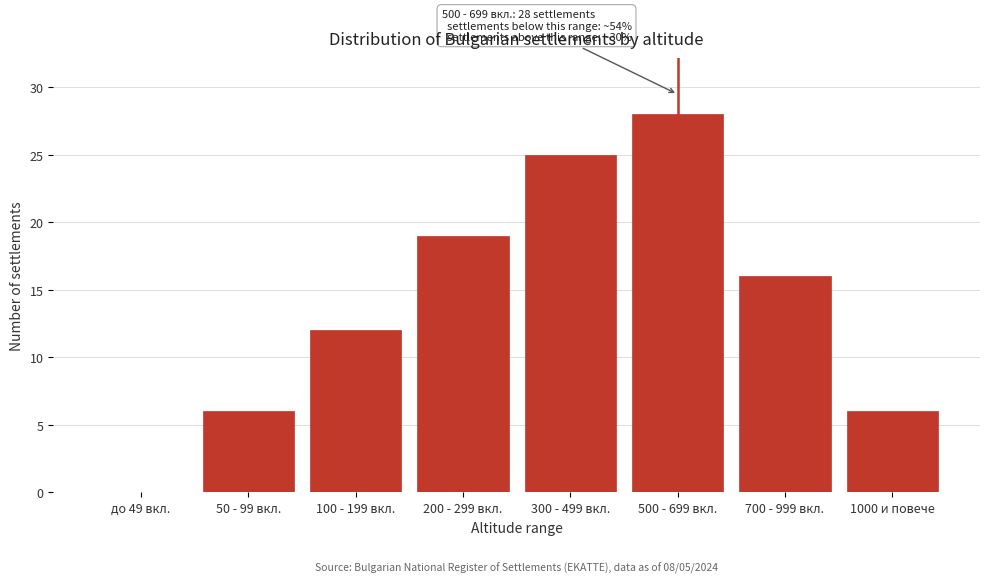

Reading left to right, transcribe all the data shown in this chart.

до 49 вкл.=0	50 - 99 вкл.=6	100 - 199 вкл.=12	200 - 299 вкл.=19	300 - 499 вкл.=25	500 - 699 вкл.=28	700 - 999 вкл.=16	1000 и повече=6